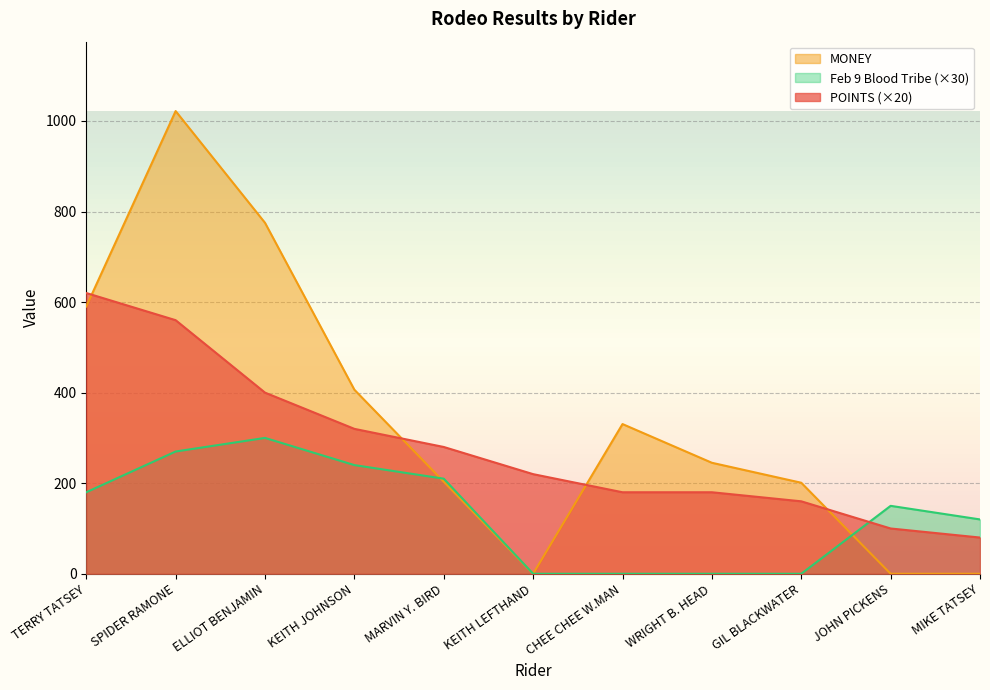

How many data points in Feb 9 Blood Tribe are above 150?

5